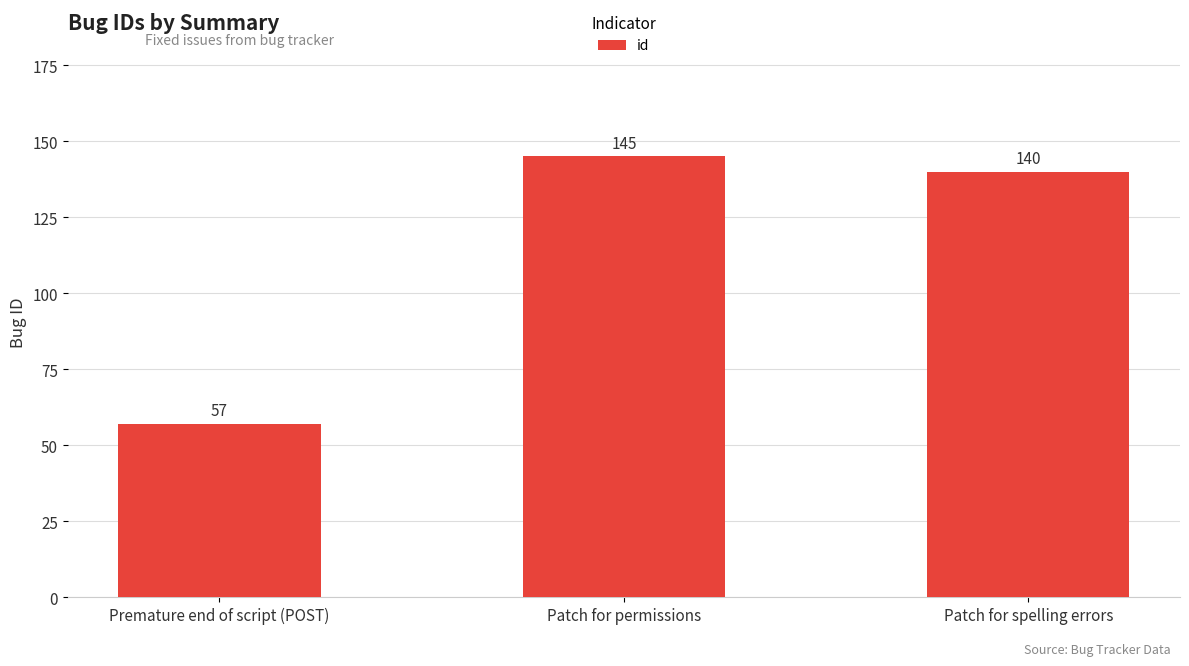

At which label is the value closest to 101?

Patch for spelling errors